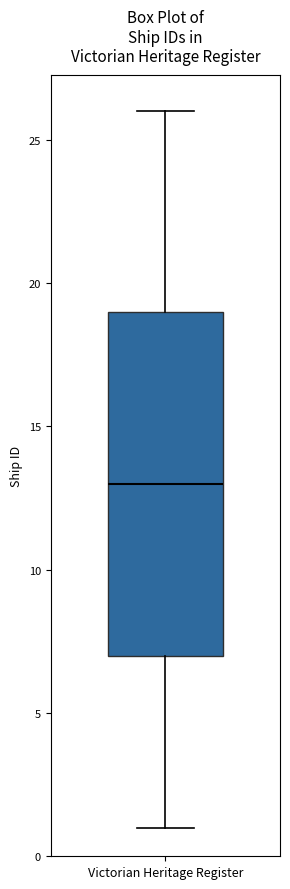

Where does the lower whisker of the box for Victorian Heritage Register end on the y-axis? The values are not printed on the chart, so give them approximately, as read against the axis.

1